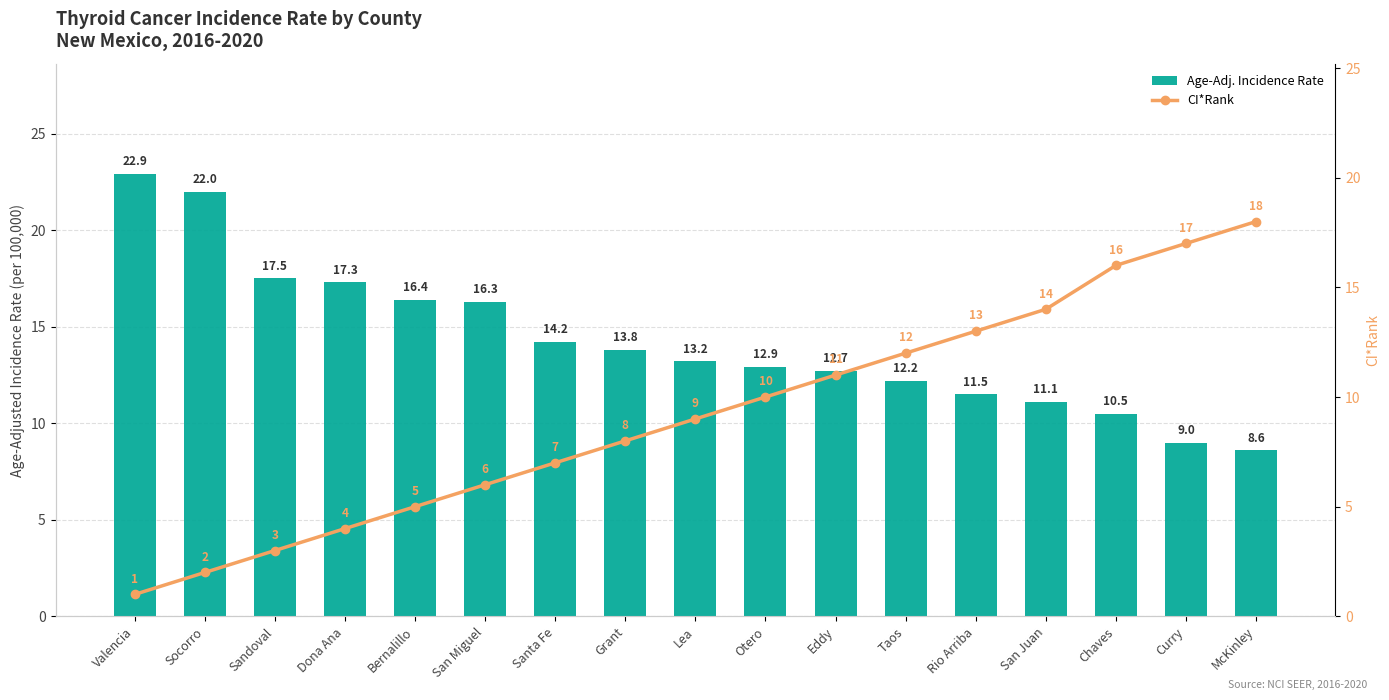

The value of Age-Adj. Incidence Rate at Lea is 13.2. True or false?

True